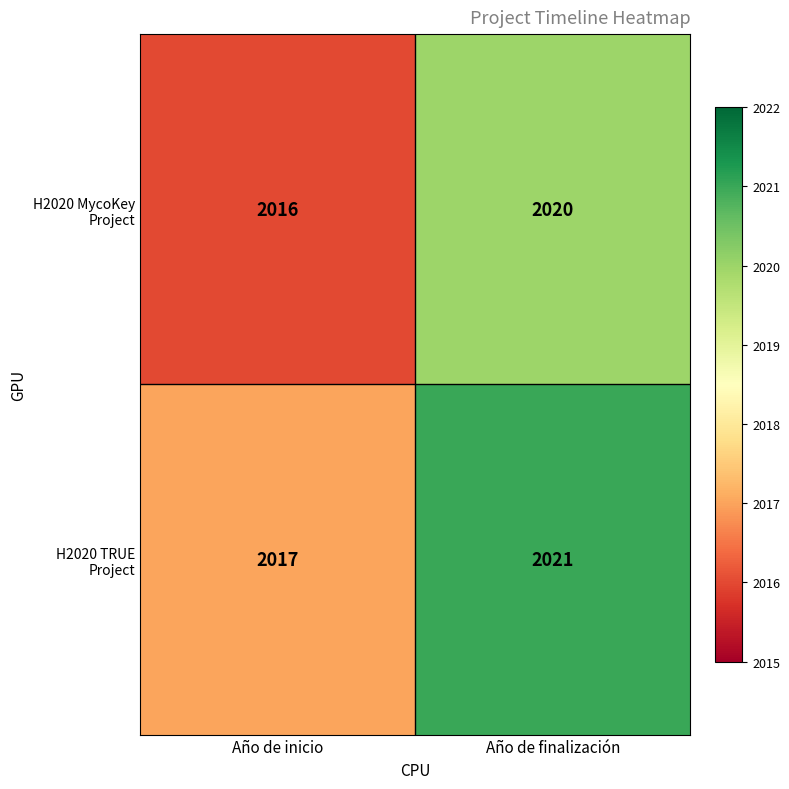

At which category is the sum across all series the highest?

Año de finalización